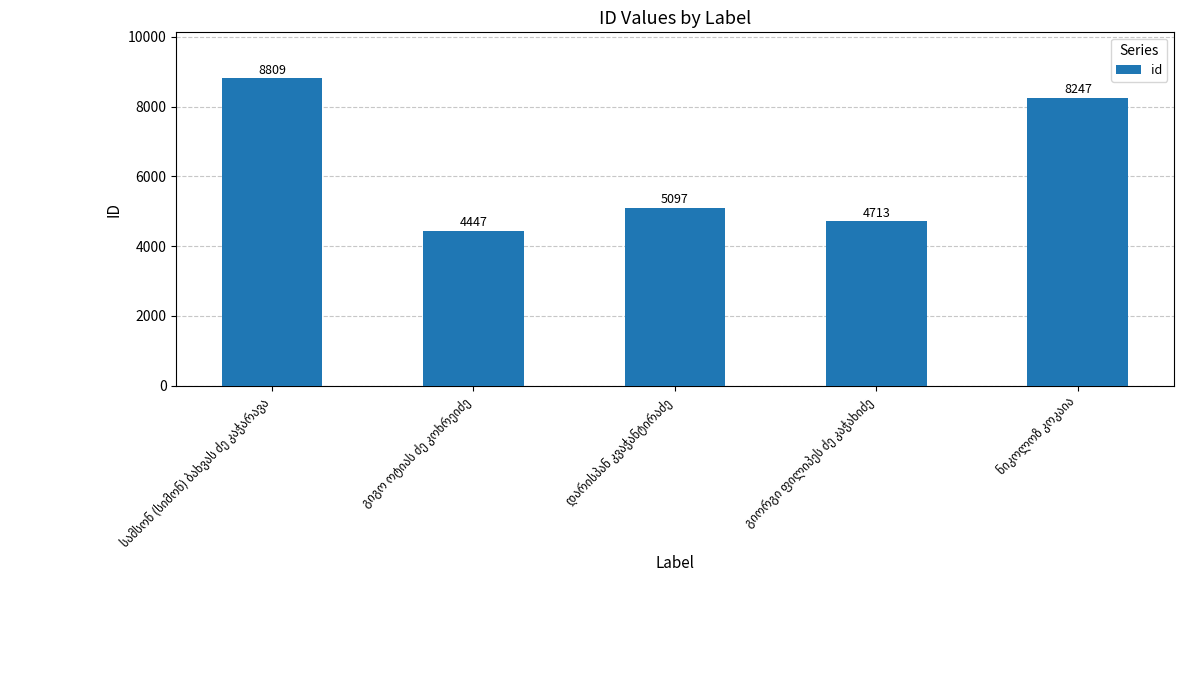

What is the average value?

6263